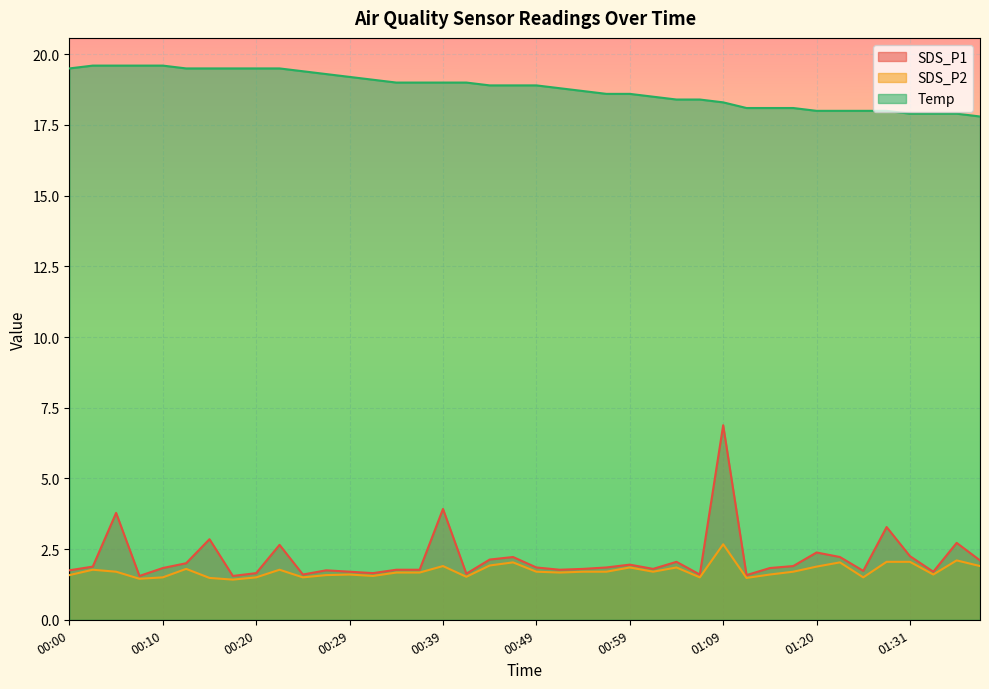

What value does the SDS_P2 series have at 00:59?

1.9